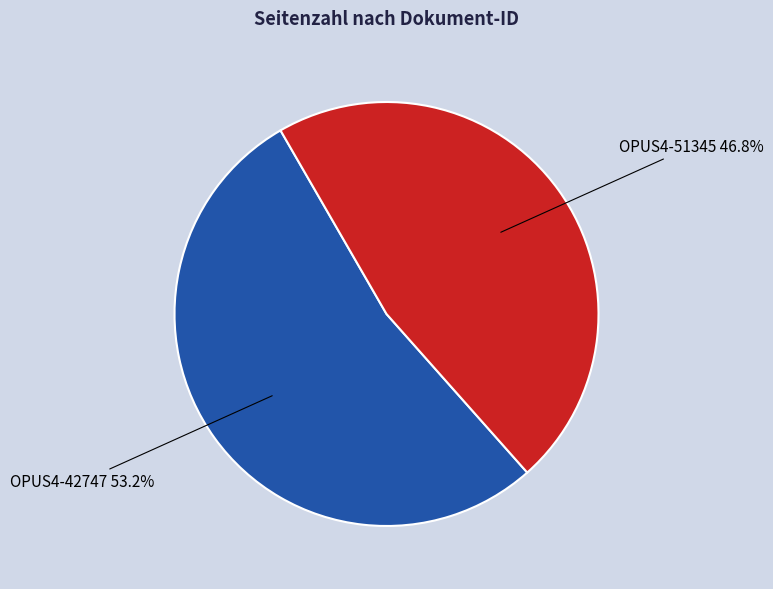

Is there any slice that represents more than half of the pie?

Yes